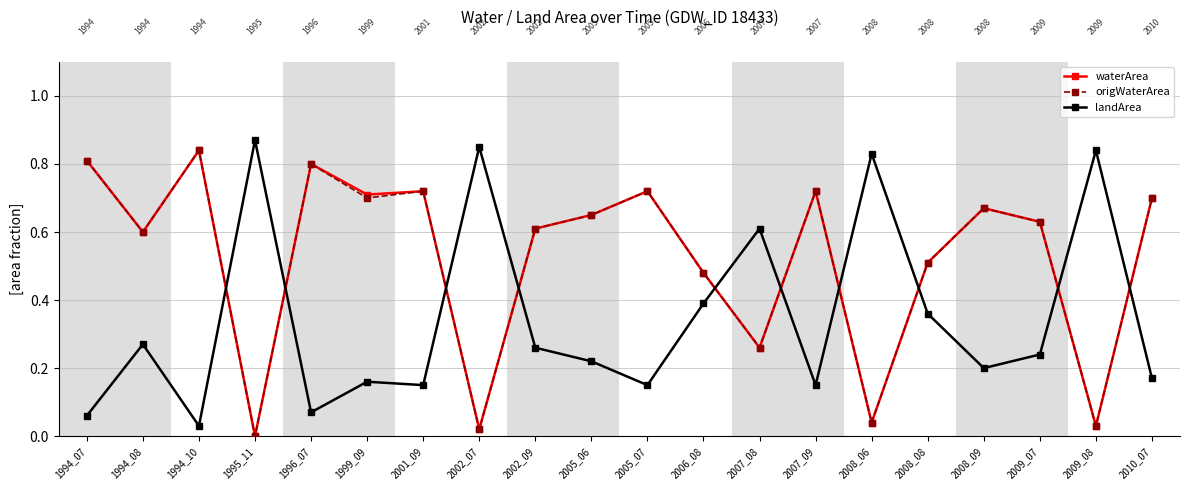

Which series ends up on top after the final intersection of landArea and waterArea?

waterArea